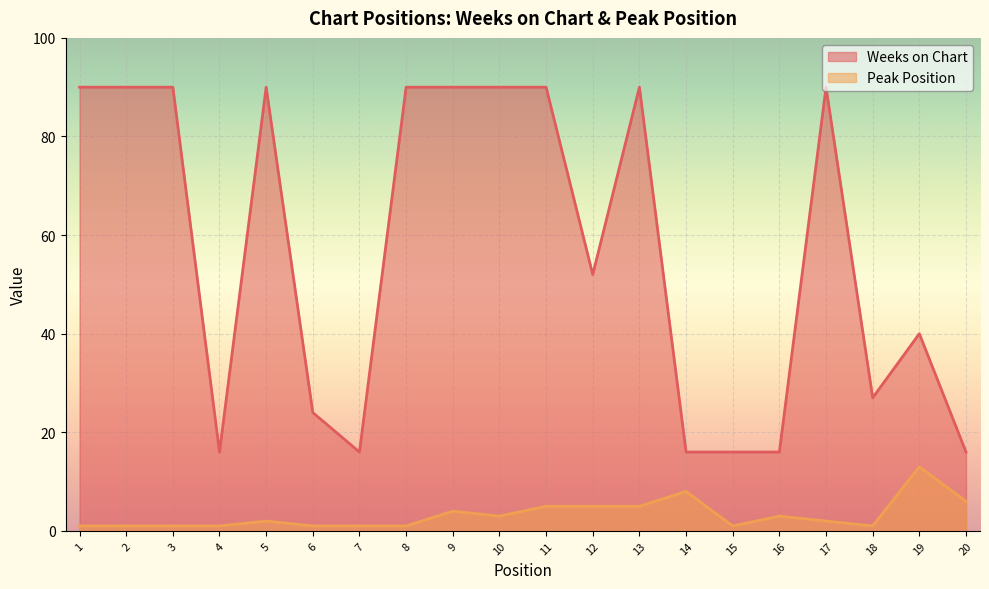

Is the value of Peak Position at 9 greater than the value of Weeks on Chart at 9?

No